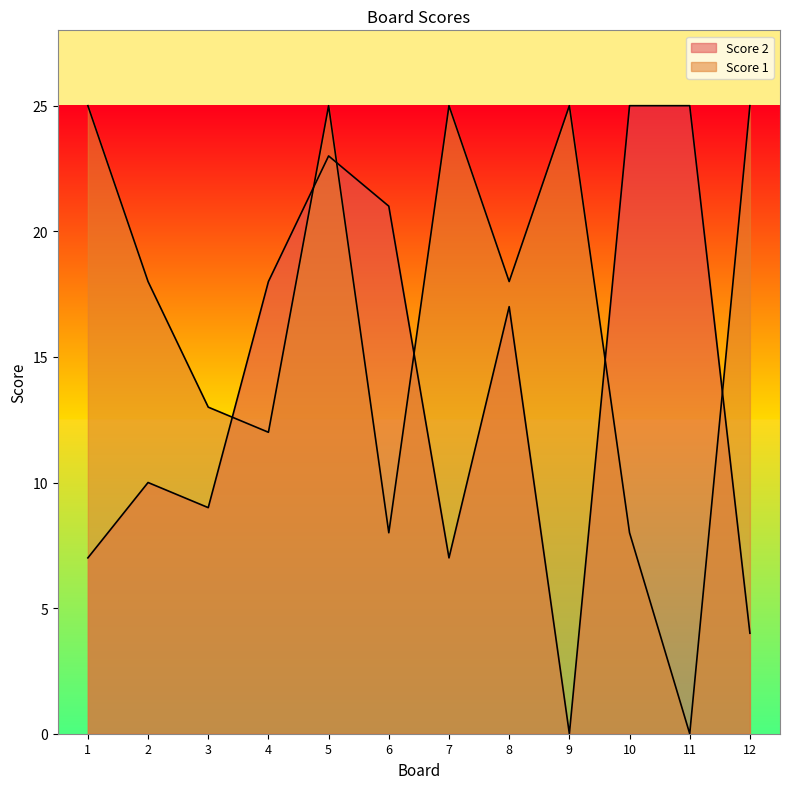

At which label is Score 1 closest to 12?

4